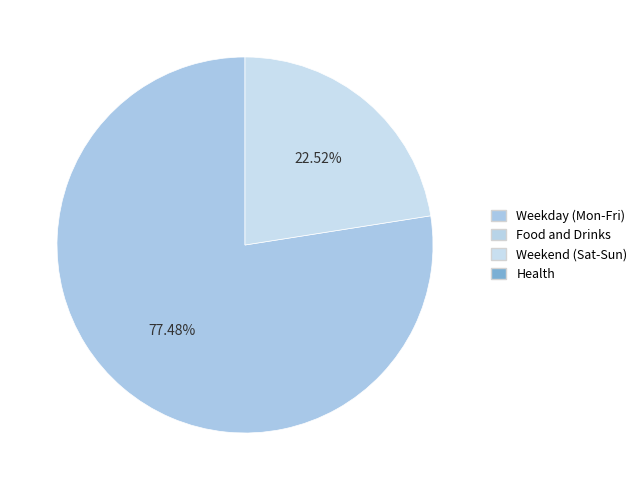

Is there any slice that represents more than half of the pie?

Yes